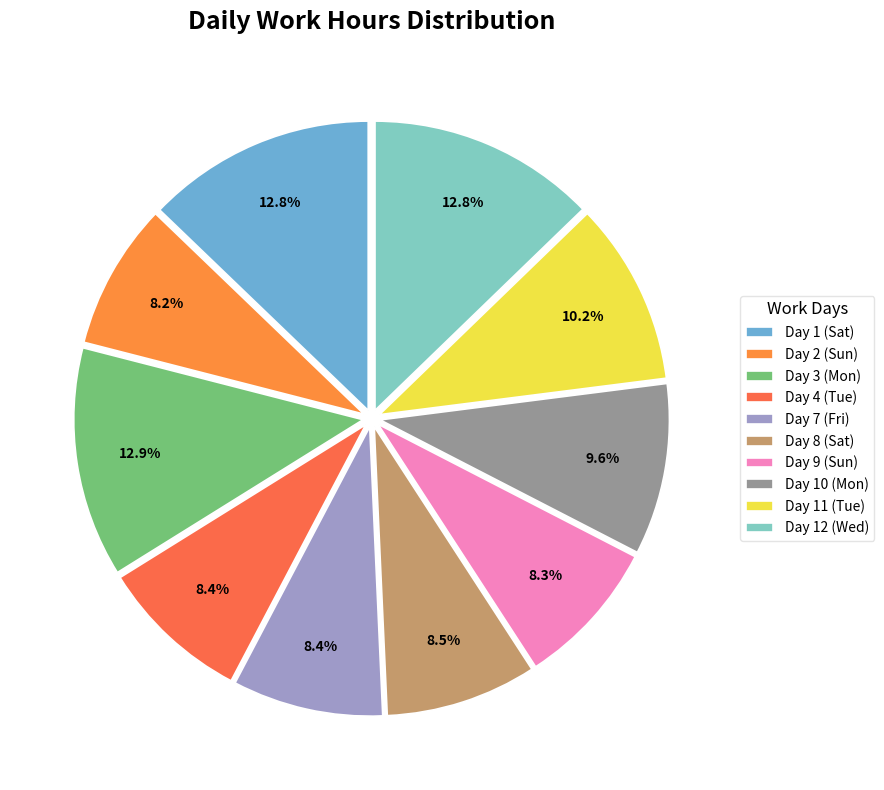

Combined, do Day 8 (Sat) and Day 10 (Mon) account for over 50%?

No